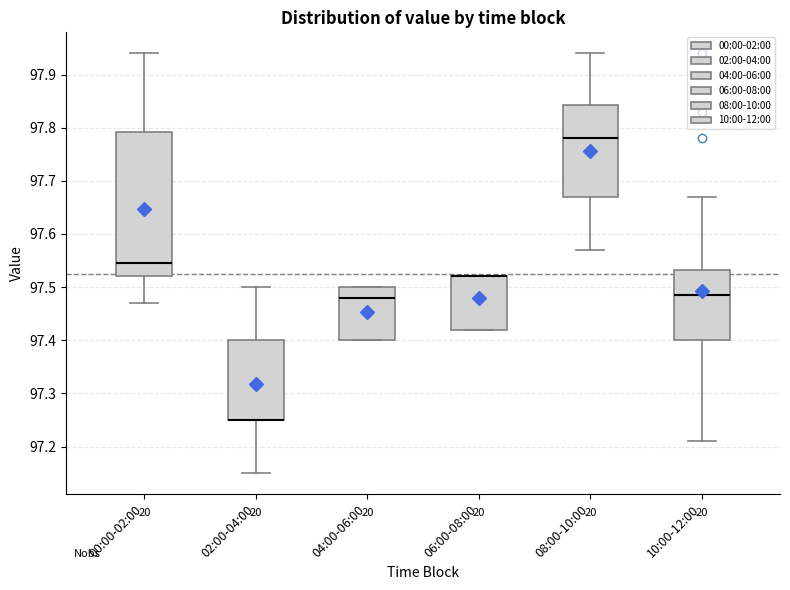

Reading left to right, read every box against the y-axis: the position of its median line, the range the box covers, and the ends of its whiskers. The values are not printed on the chart, so give them approximately, as read against the axis.

00:00-02:00: median 97.55, box 97.52 to 97.79, whiskers 97.47 to 97.94
02:00-04:00: median 97.25 (drawn on the box's lower edge), box 97.25 to 97.40, whiskers 97.15 to 97.50
04:00-06:00: median 97.48, box 97.40 to 97.50, whiskers 97.40 to 97.50
06:00-08:00: median 97.52 (drawn on the box's upper edge), box 97.42 to 97.52, whiskers 97.42 to 97.52
08:00-10:00: median 97.78, box 97.67 to 97.84, whiskers 97.57 to 97.94
10:00-12:00: median 97.49, box 97.40 to 97.53, whiskers 97.21 to 97.67